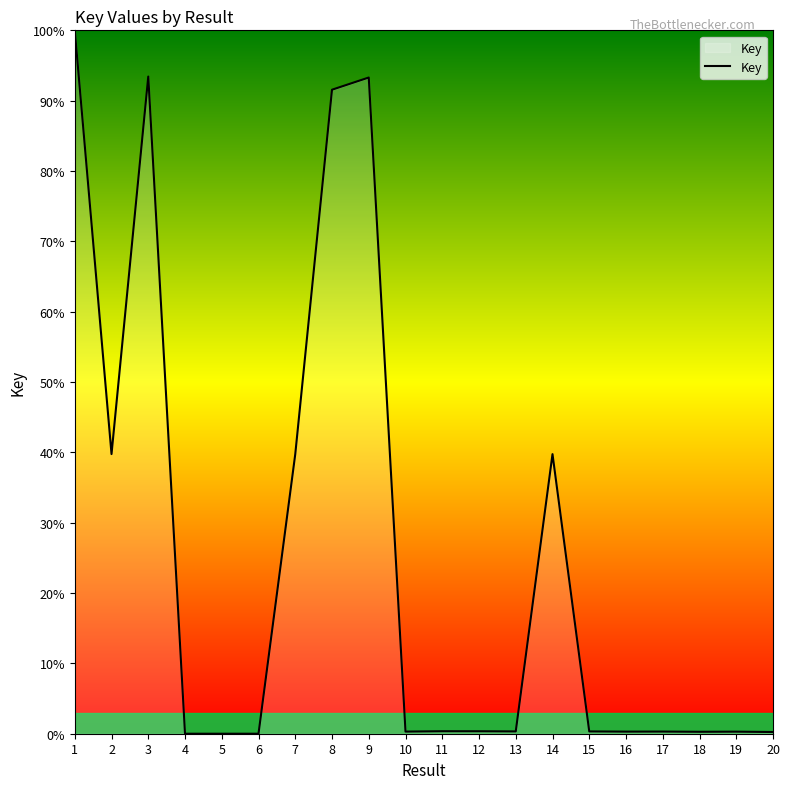

What value does the data have at 3?

93.4